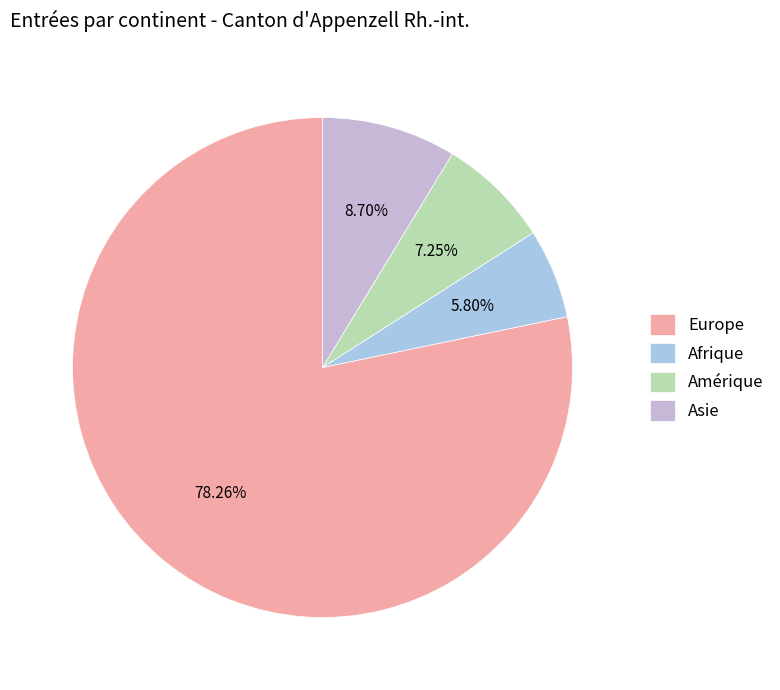

To the nearest percent, what is the difference between the Amérique and Asie slice percentages?

1%